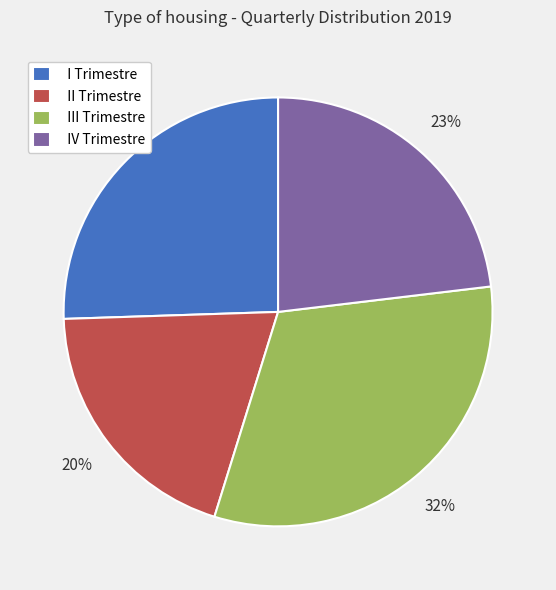

Does I Trimestre represent more than half of the total?

No